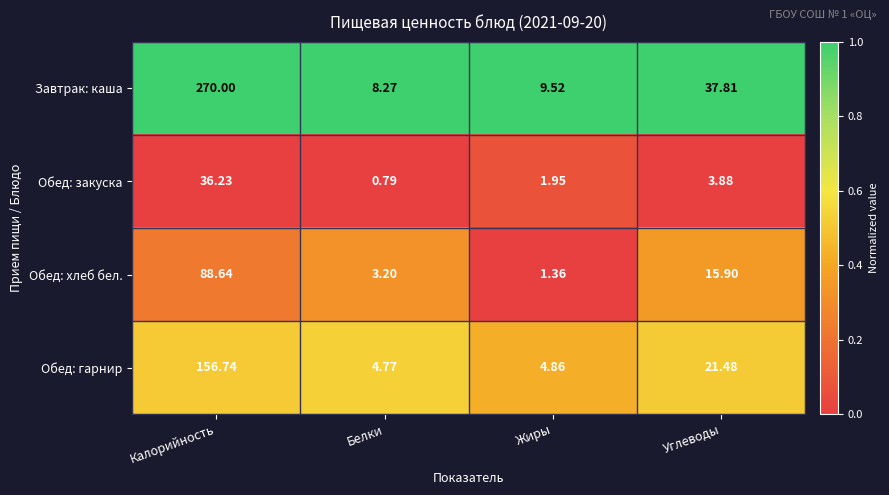

Rank the series by their maximum value, from lowest to highest.

Обед: закуска, Обед: хлеб бел., Обед: гарнир, Завтрак: каша